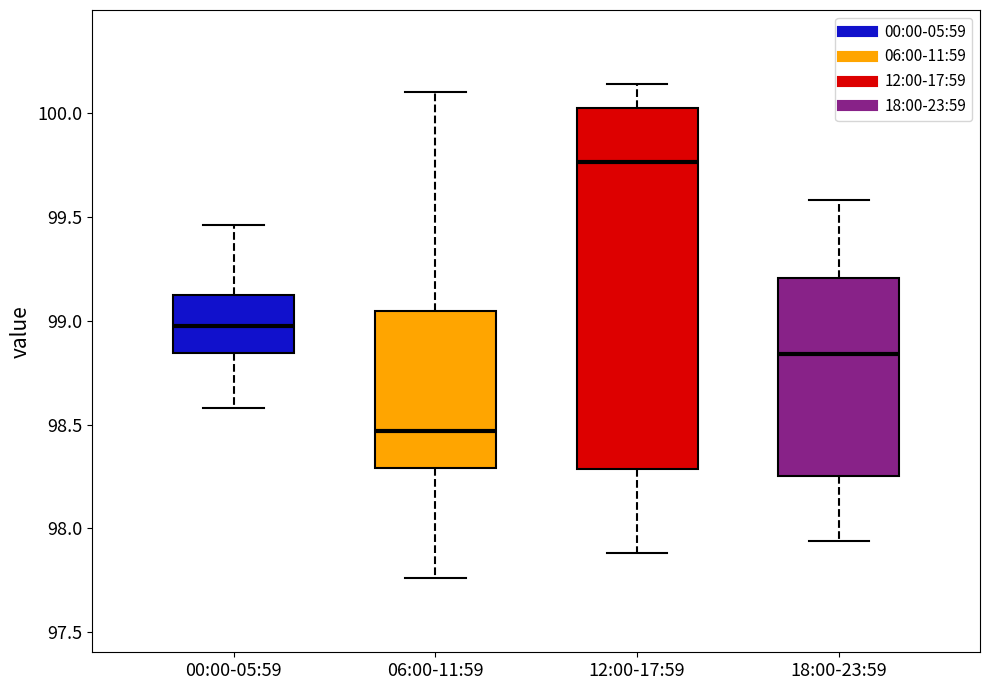

Which box has the lowest median line?

06:00-11:59